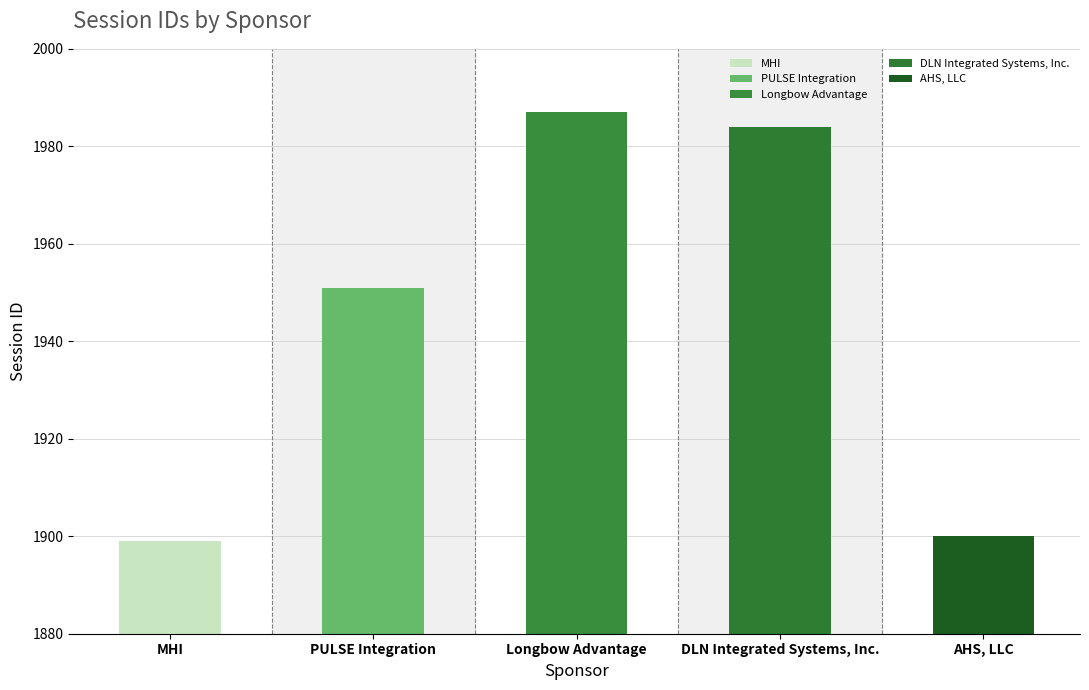

The value at MHI is 677. True or false?

False